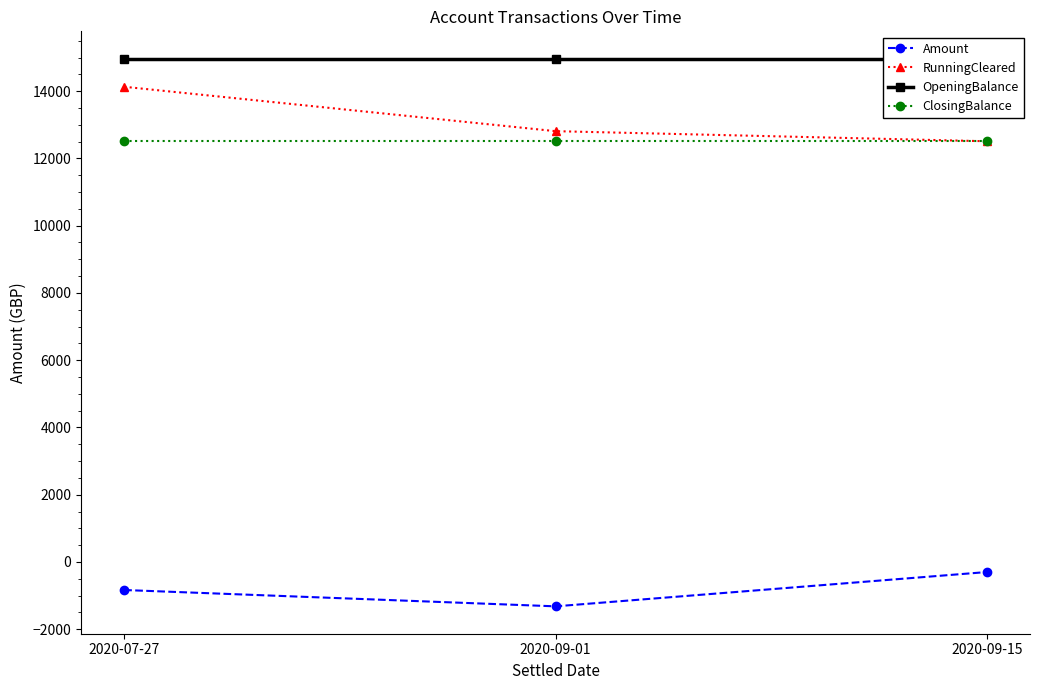

Which series has the widest spread of values?

RunningCleared